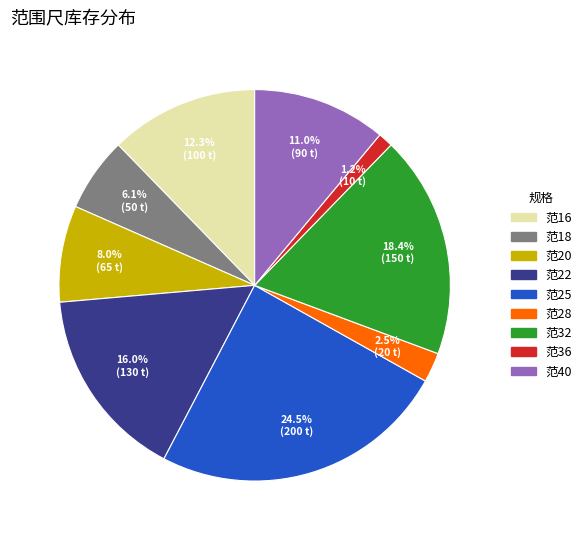

Does any single category account for the majority?

No